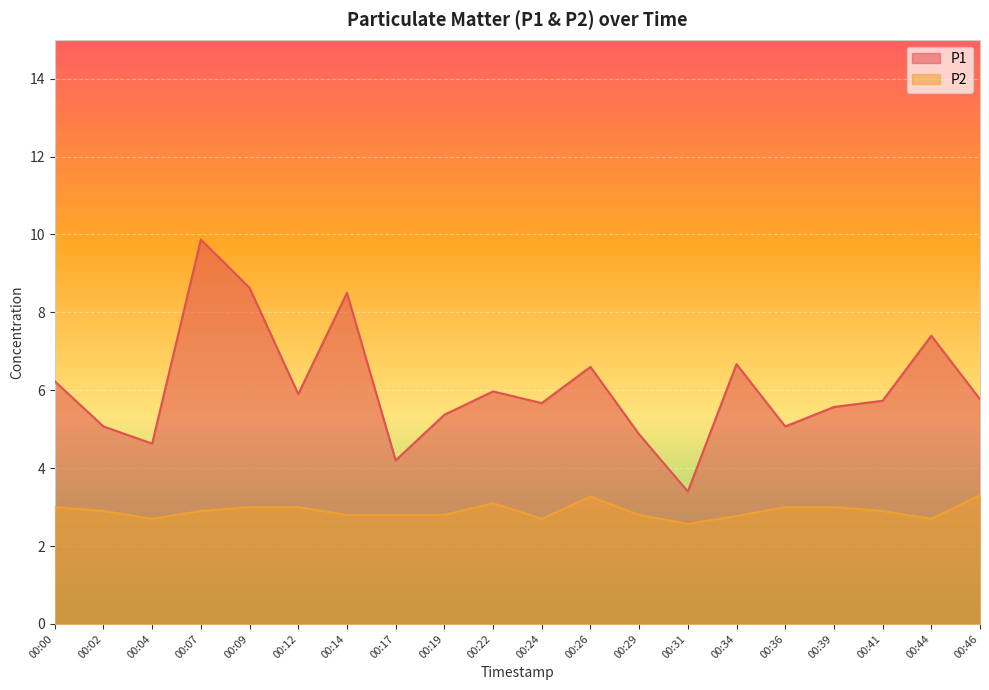

The value of P1 at 00:46 is 5.8. True or false?

True